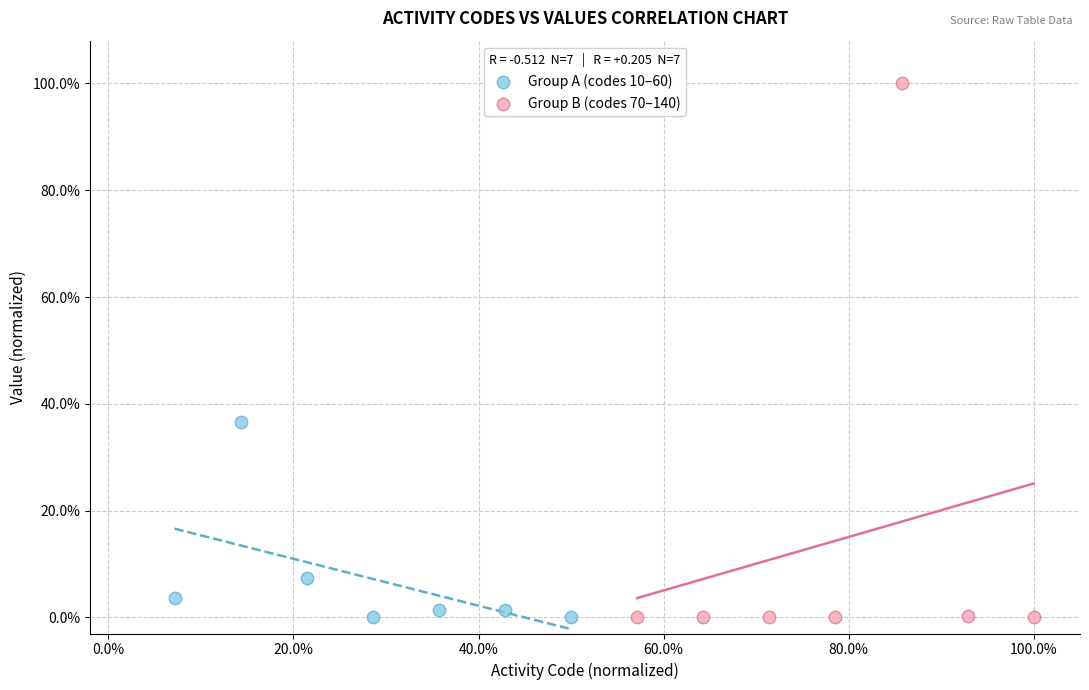

Which series has the largest Y range (max minus min)?

Group B (codes 70–140)